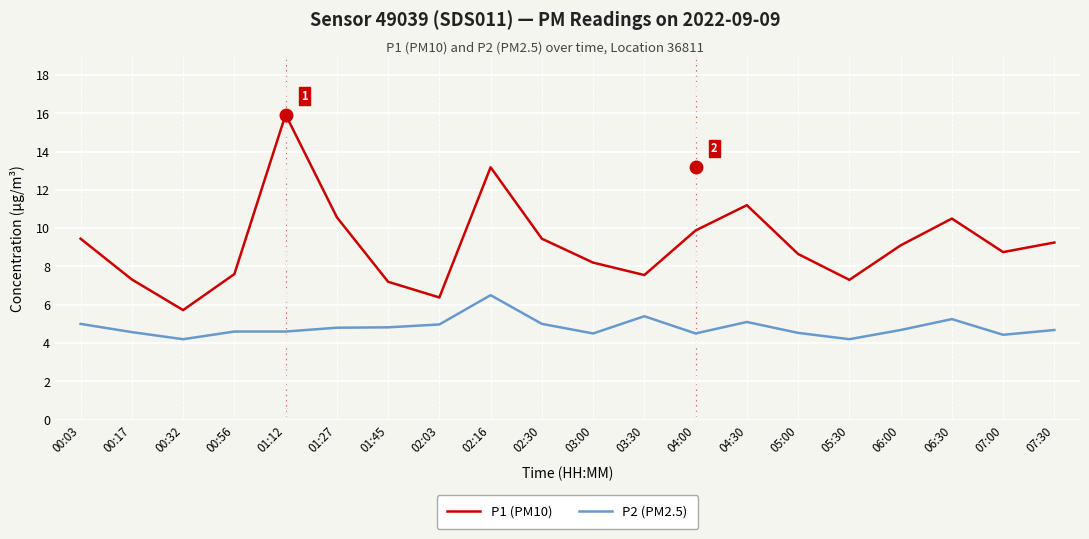

How many lines are shown in the chart?

2